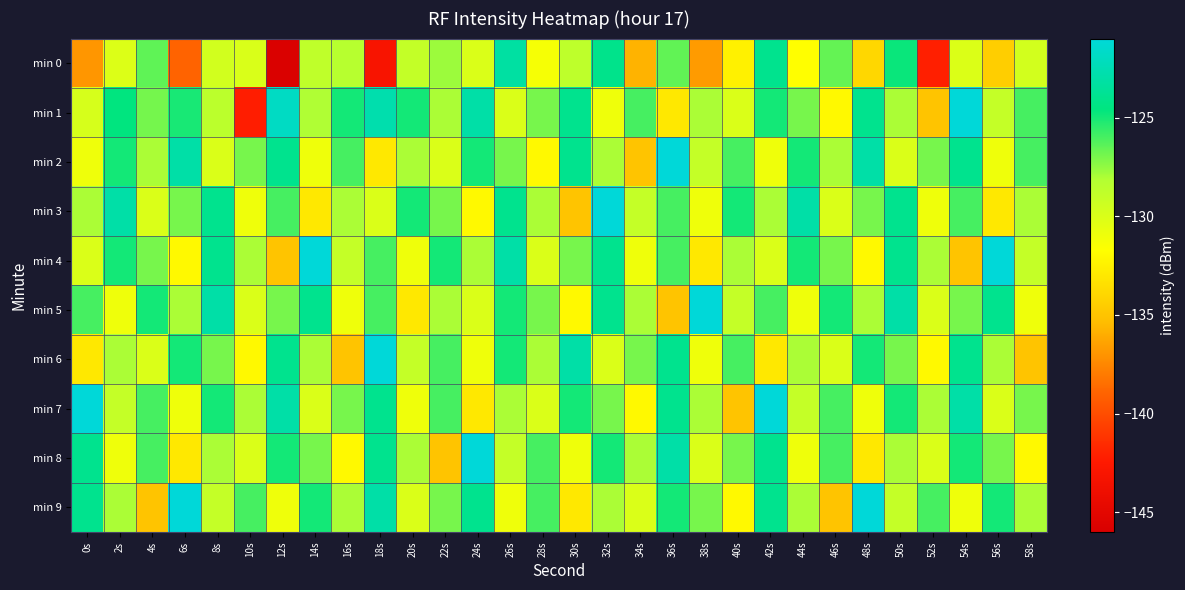

What is the total value across all series at 46s?

-1285.6